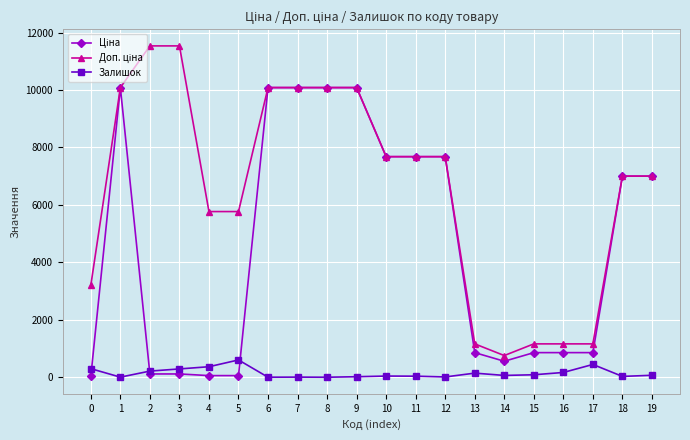

What is the maximum value for Залишок?

603.0